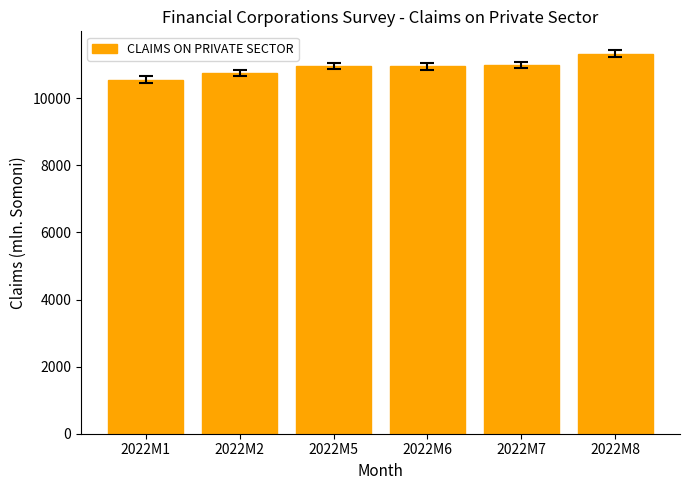

Between 2022M2 and 2022M6, which is larger?

2022M6